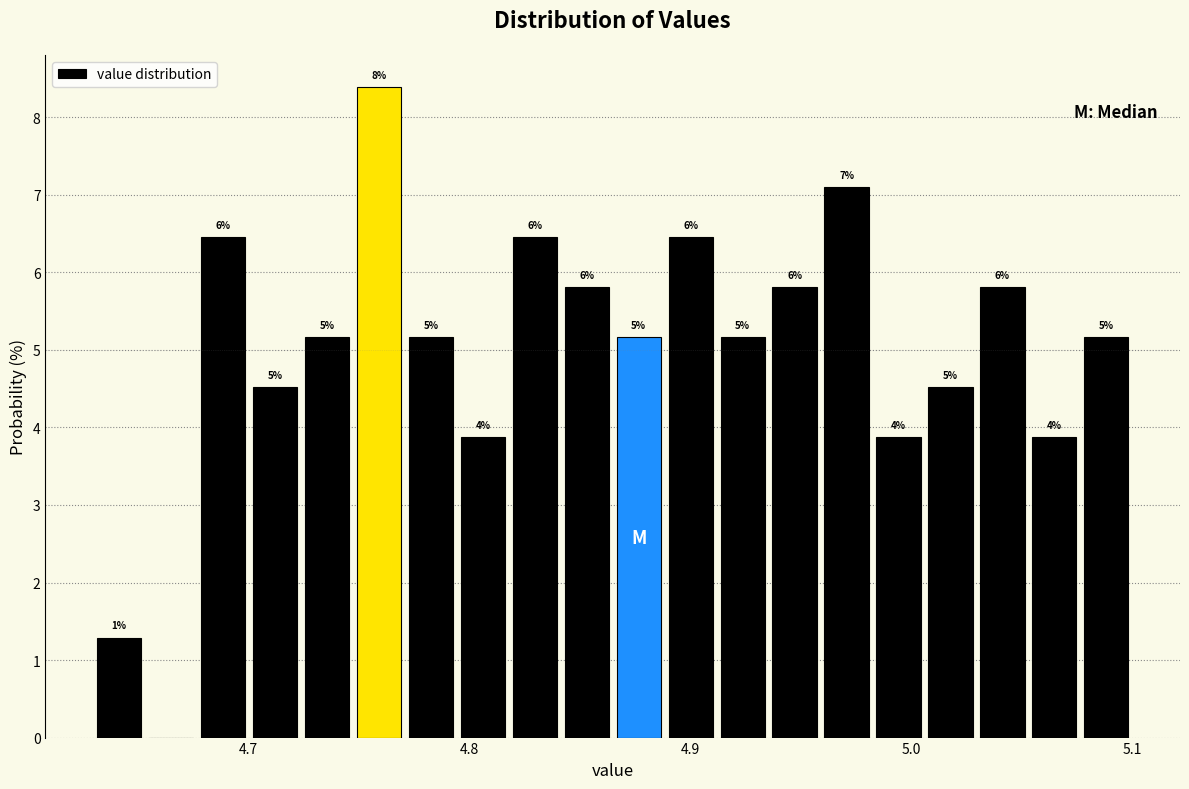

Around what value on the x-axis is the tallest bar? Give the approximate position of its centre, as read against the axis.

4.76